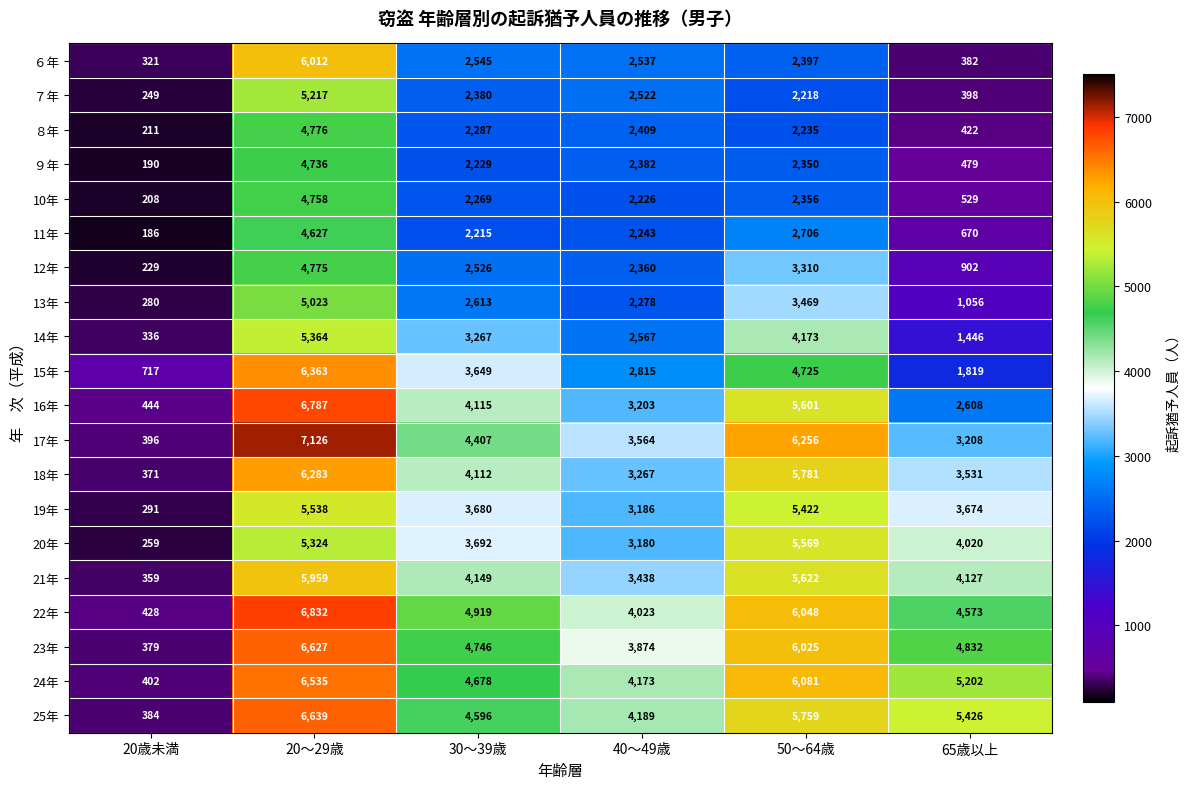

Between 30～39歳 and 50～64歳, which series saw the biggest shift?

20年